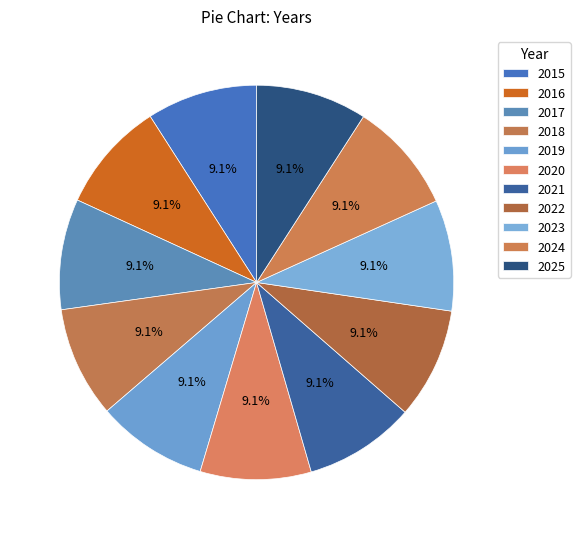

To the nearest percent, what portion does 2025 represent?

9%